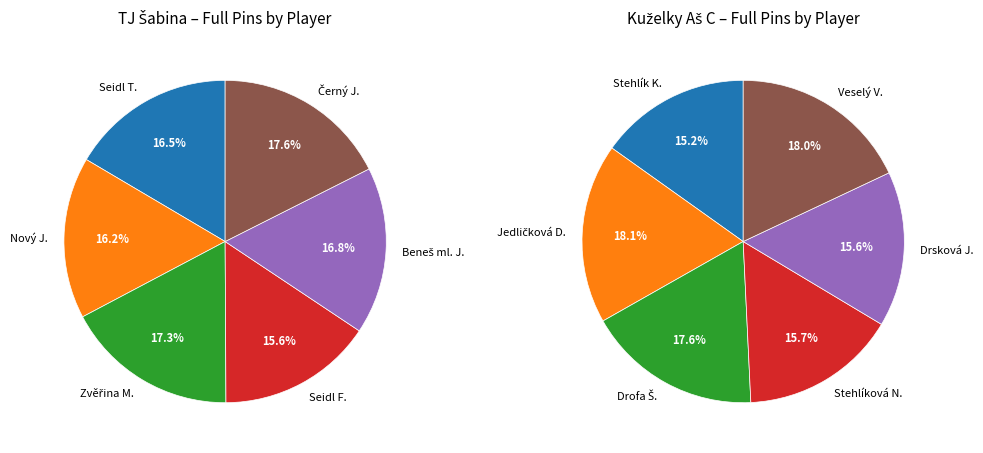

How many slices are in this pie chart?

12